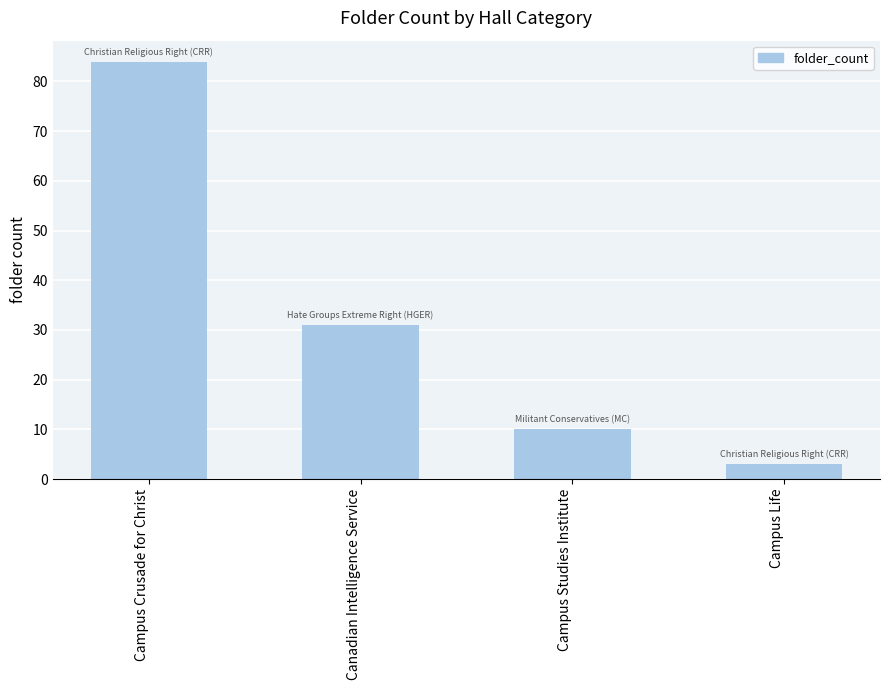

List the labels in order of value, smallest first.

Campus Life, Campus Studies Institute, Canadian Intelligence Service, Campus Crusade for Christ